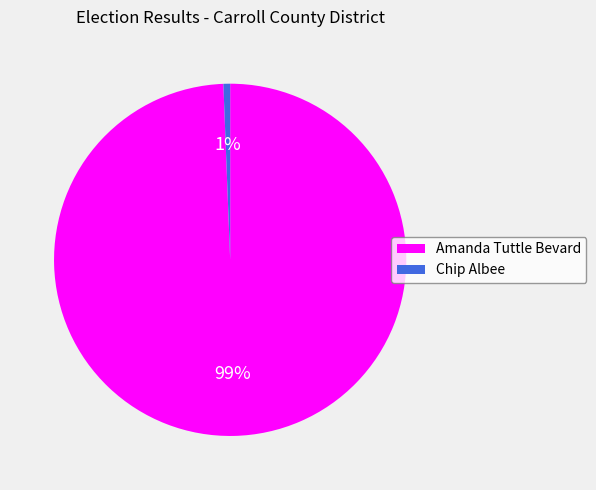

Does Amanda Tuttle Bevard represent more than half of the total?

Yes